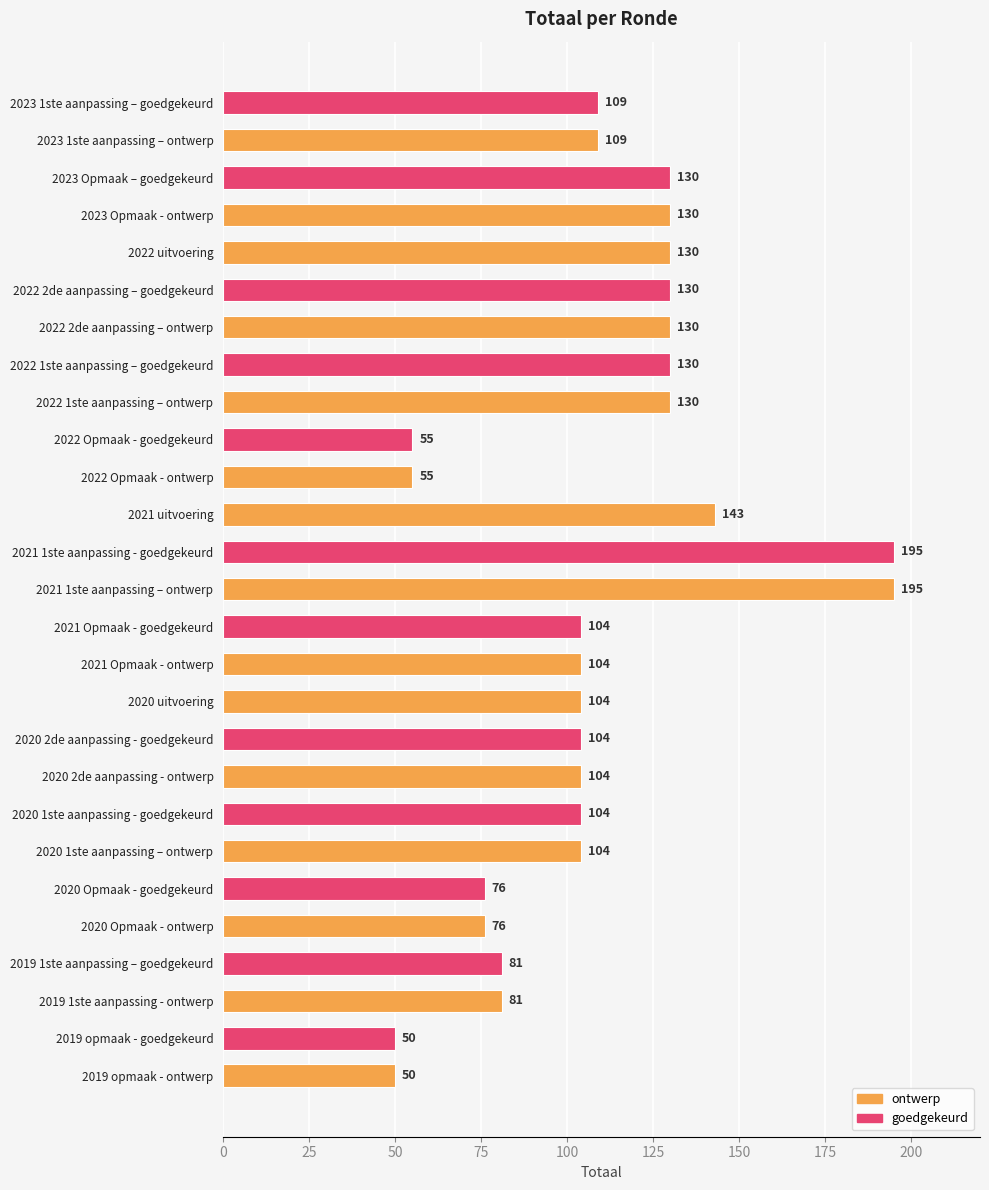

The chart shows a value of 84 at 2023 Opmaak – goedgekeurd. True or false?

False